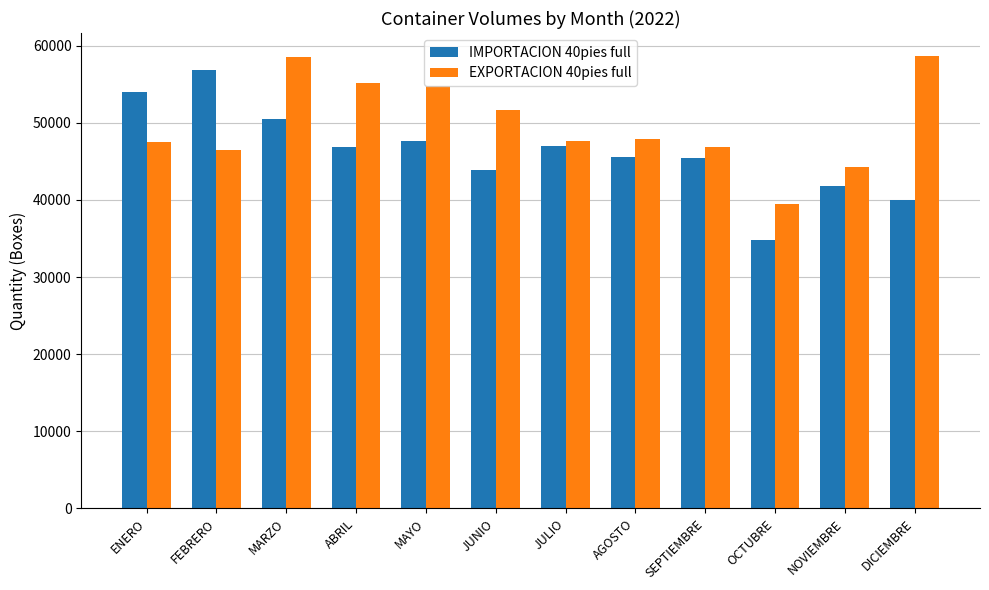

What position from the right is ENERO?

12